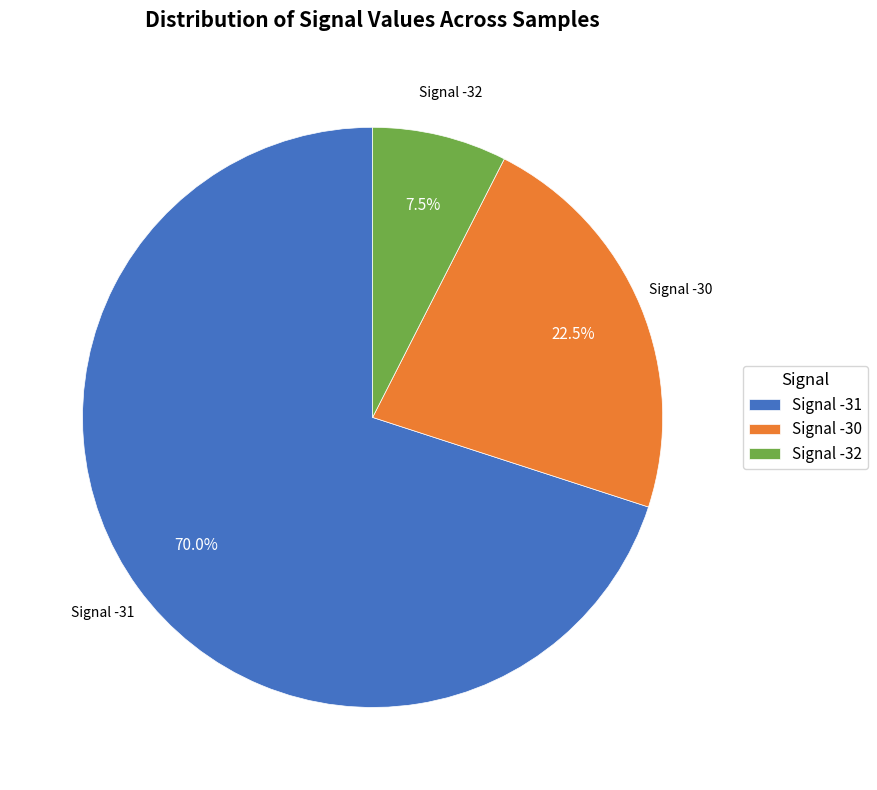

Which has a higher value, Signal -30 or Signal -32?

Signal -30